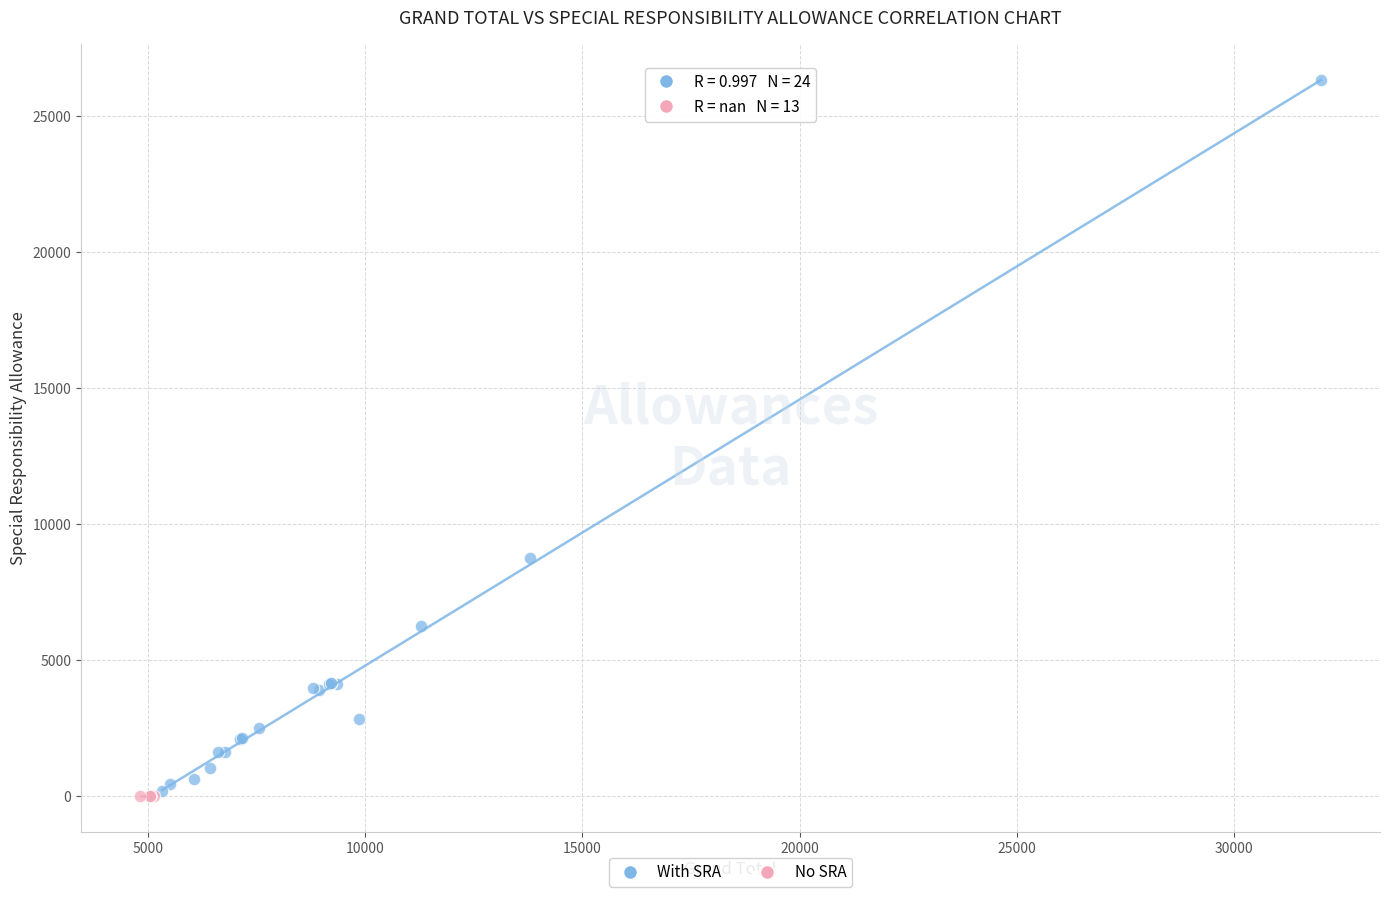

Which series reaches the maximum Y coordinate?

With SRA